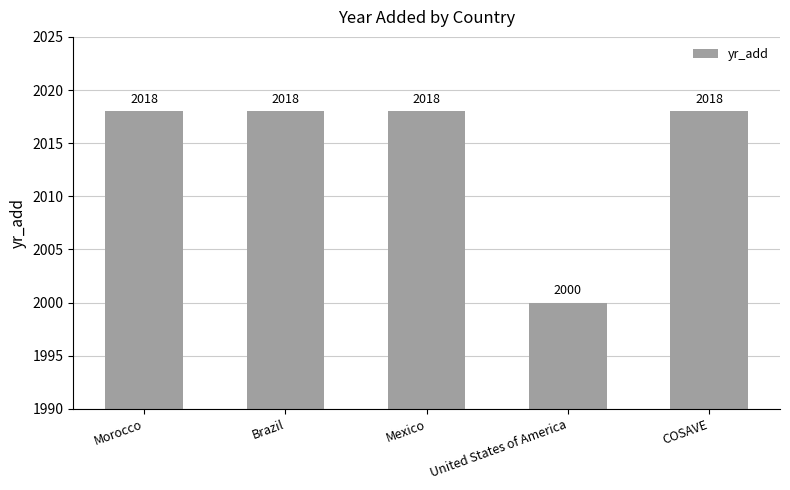

What is the value of the 5th bar from the left?

2018